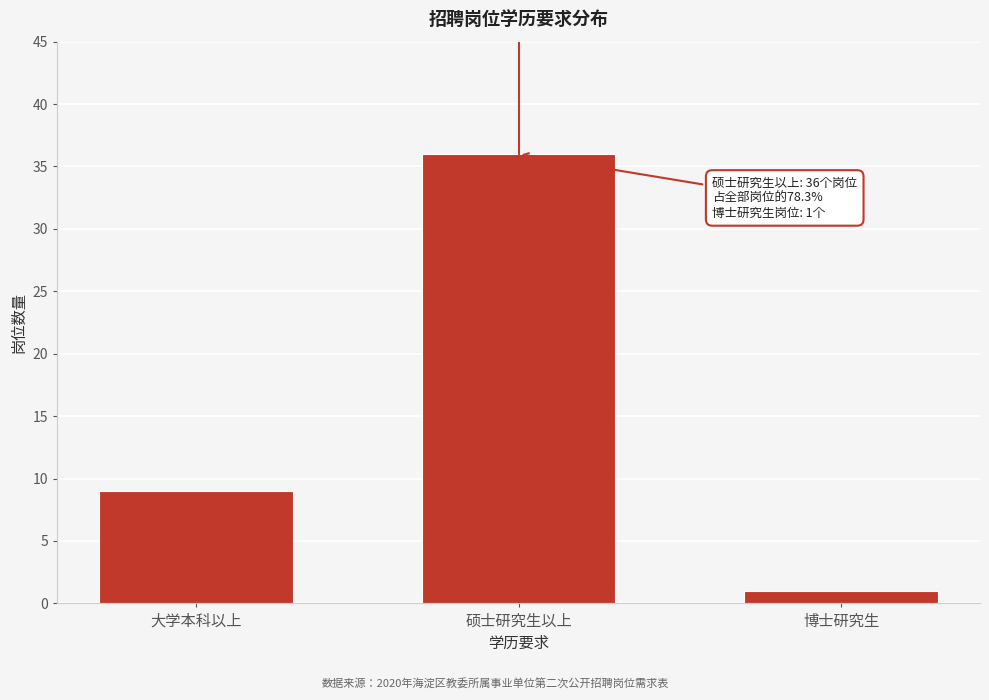

Reading right to left, extract all data points from this chart.

1	36	9